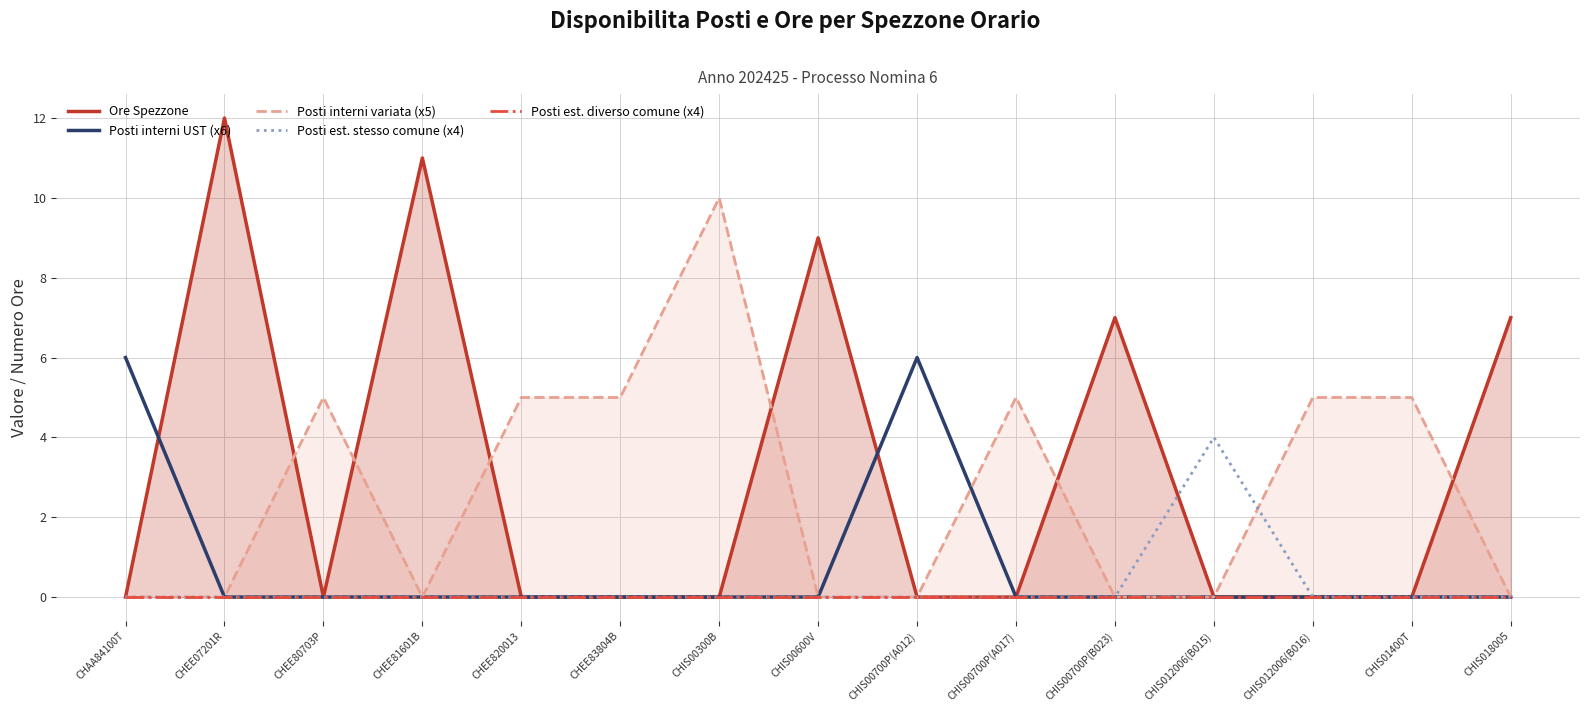

Does the chart have visible grid lines?

Yes